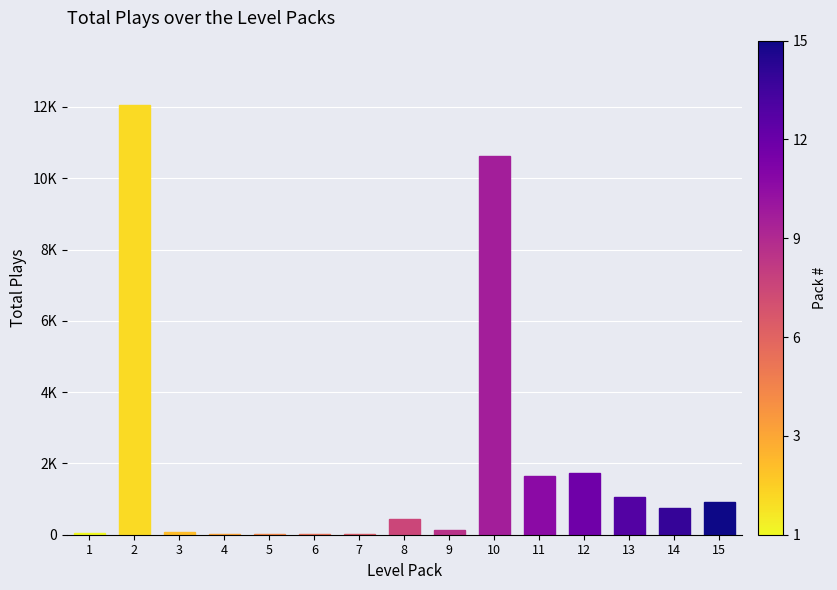

What is the difference between the values at 5 and 3?

71